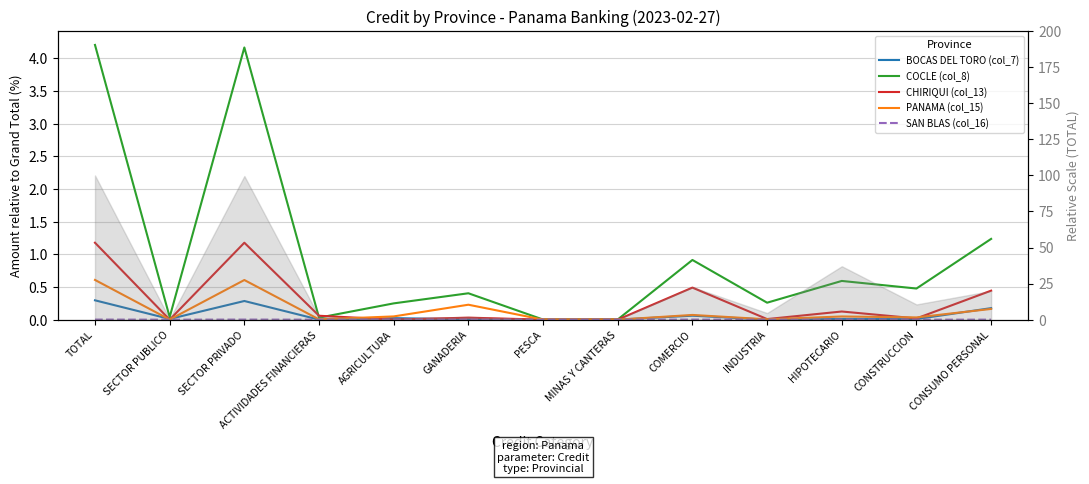

At which category does CHIRIQUI (col_13) reach its first local peak?

SECTOR PRIVADO